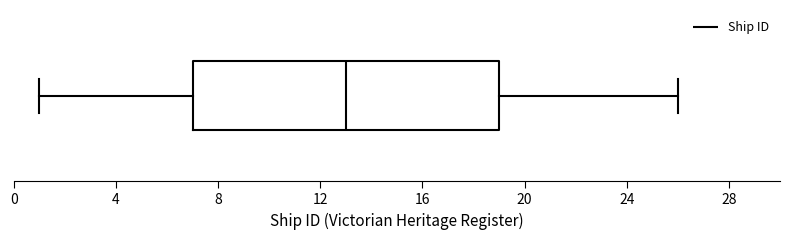

Transcribe this box plot: give where the median line is, the range the box spans, and where the two whiskers end, as read against the x-axis. The values are not printed on the chart, so give them approximately, as read against the axis.

median 13, box 7 to 19, whiskers 1 to 26